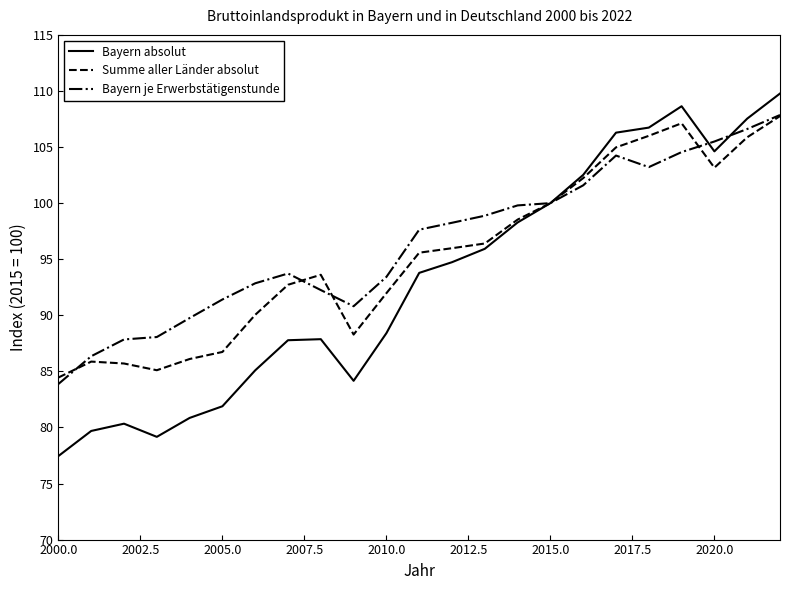

What is the highest value of the Bayern je Erwerbstätigenstunde series?

107.9